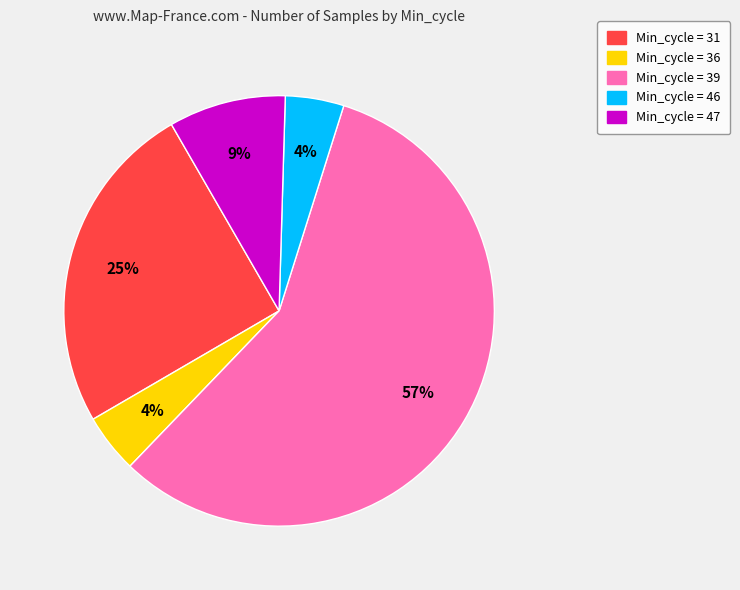

Is there any slice that represents more than half of the pie?

Yes